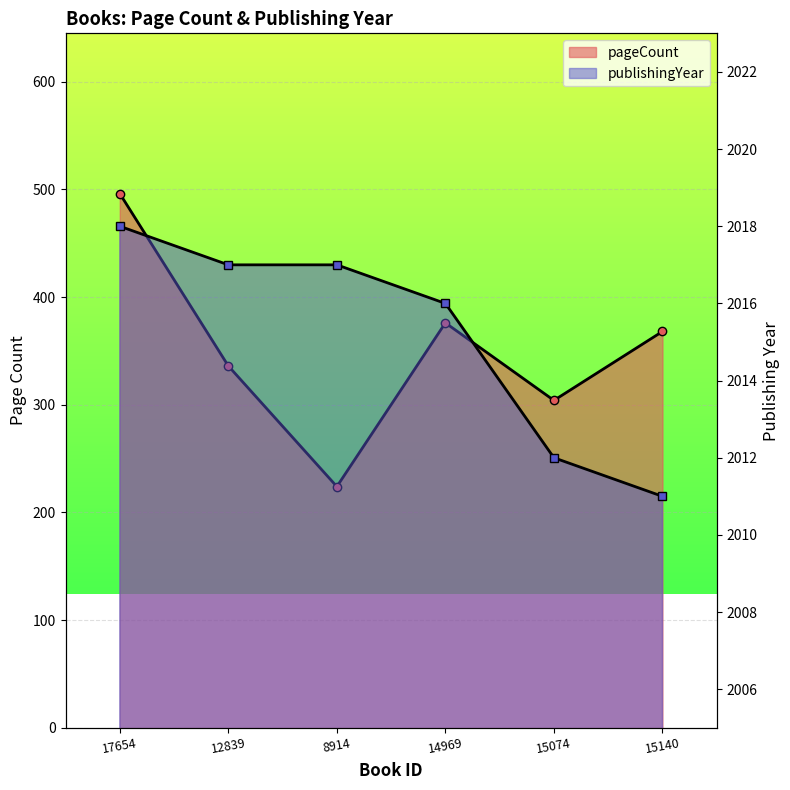

Is it true that publishingYear equals 3432 at 8914?

False